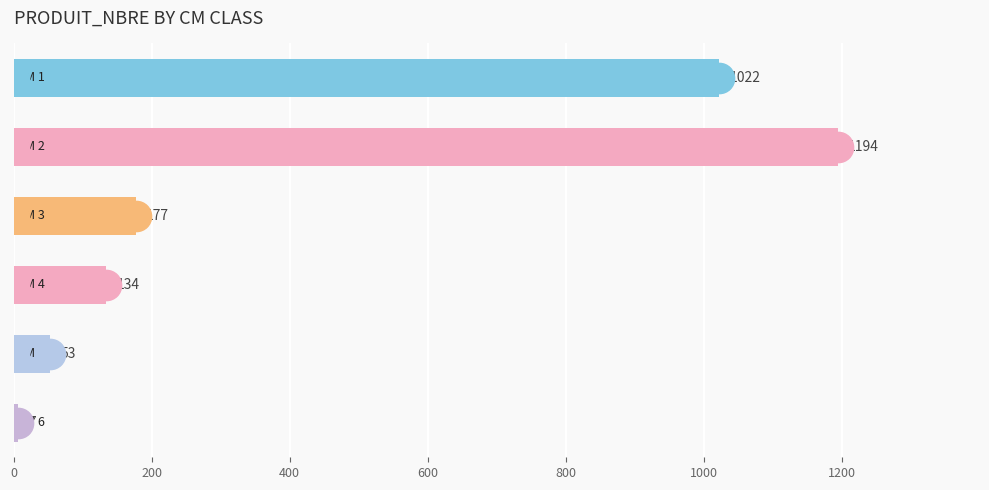

What is the sum of all values?

2587